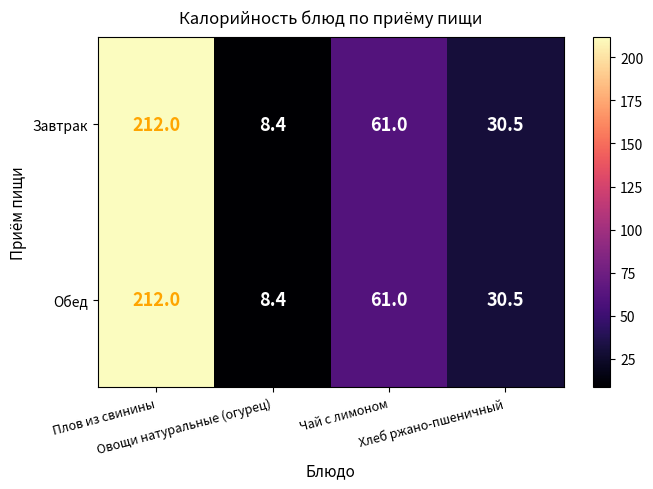

What is the maximum value shown in the chart?

212.0